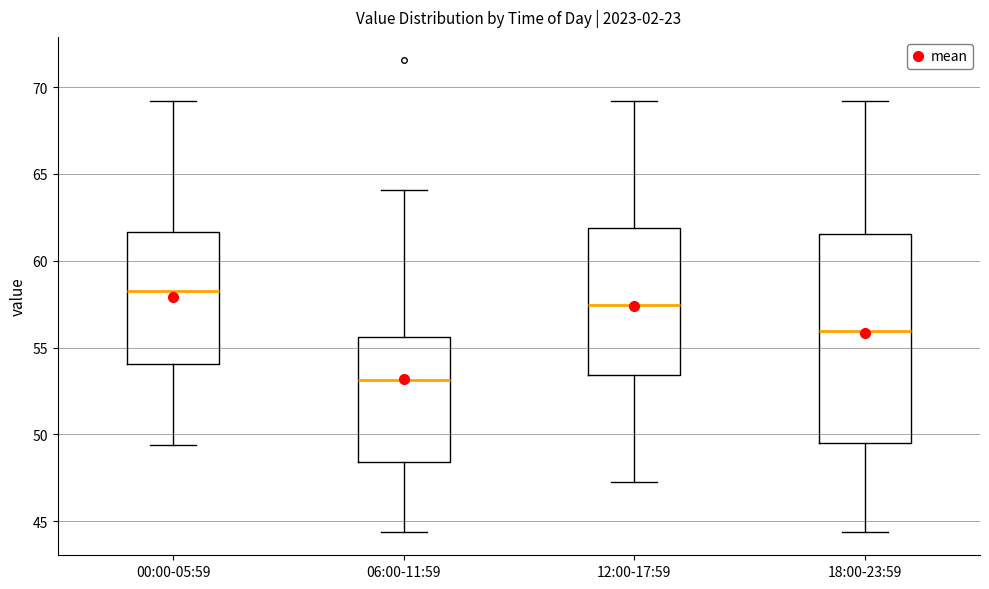

Where is the lower edge of the box for 06:00-11:59 on the y-axis? The values are not printed on the chart, so give them approximately, as read against the axis.

48.5